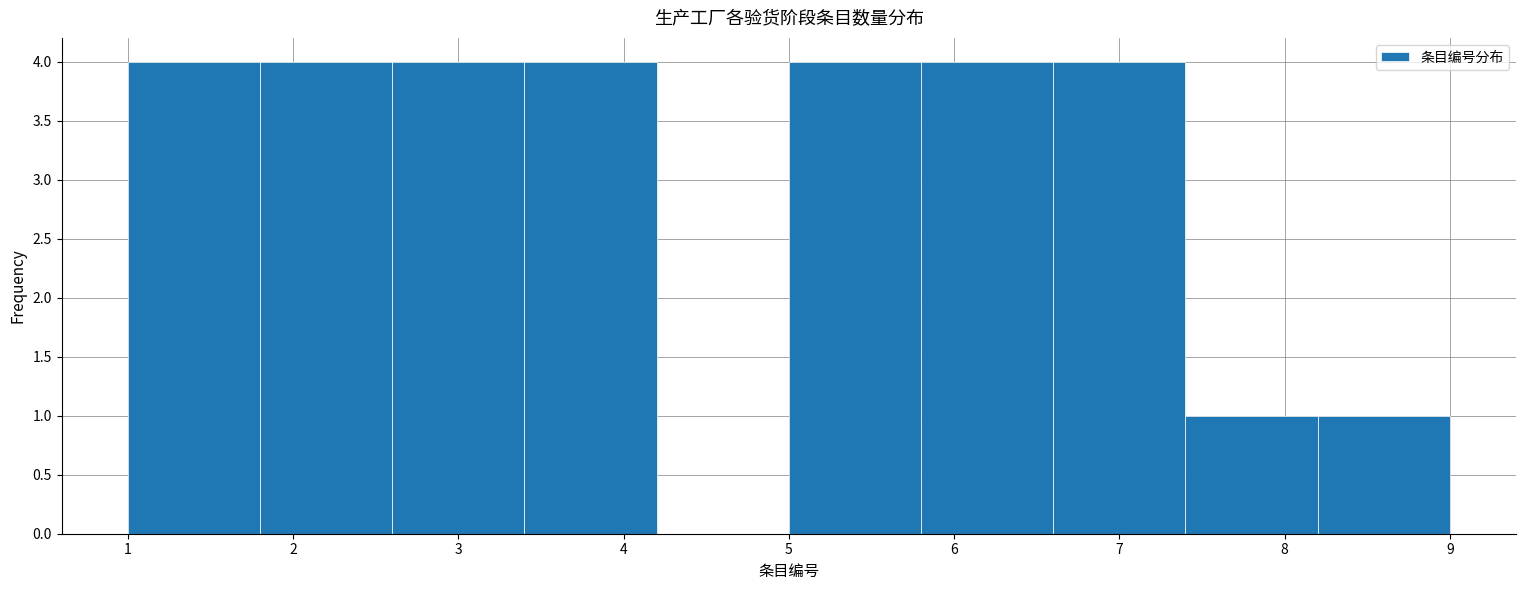

Reading left to right, transcribe this chart: for each bar, give the range it covers on the x-axis and its height. The values are not printed on the chart, so give them approximately, as read against the axis.

1.0 to 1.8: 4
1.8 to 2.6: 4
2.6 to 3.4: 4
3.4 to 4.2: 4
4.2 to 5.0: 0
5.0 to 5.8: 4
5.8 to 6.6: 4
6.6 to 7.4: 4
7.4 to 8.2: 1
8.2 to 9.0: 1